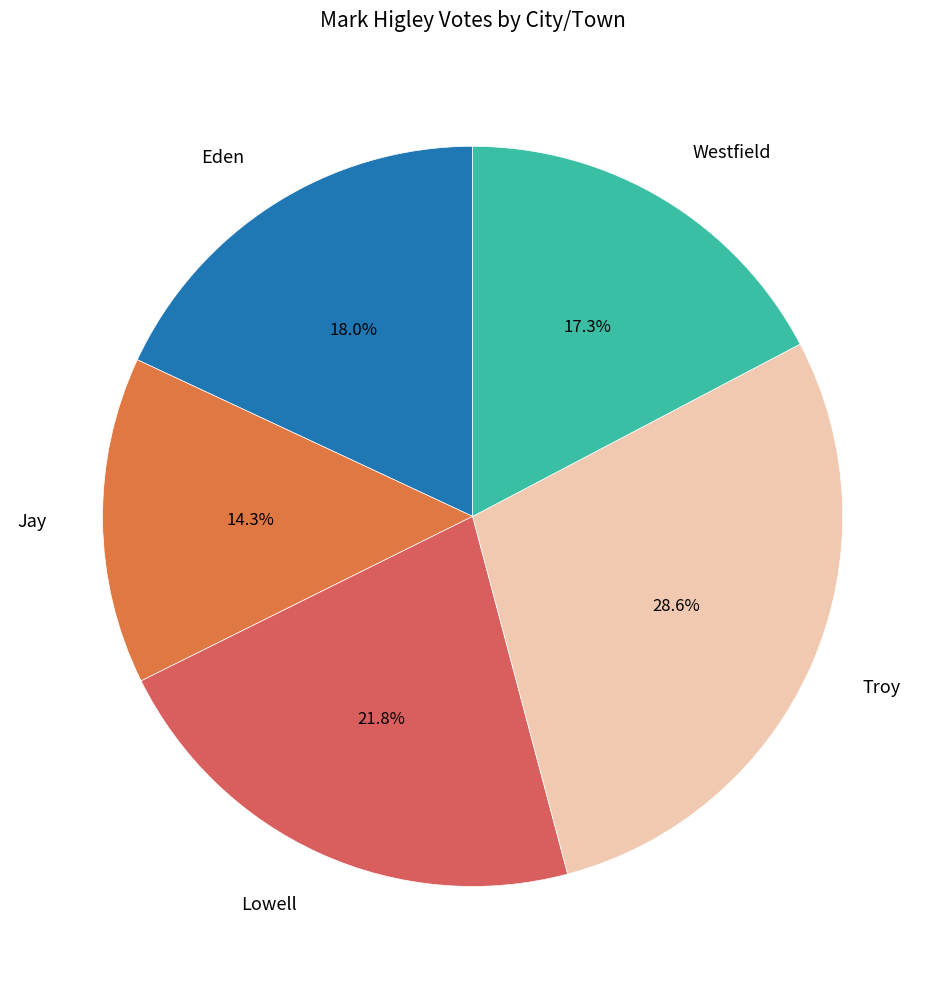

What is the largest slice in the pie chart?

Troy